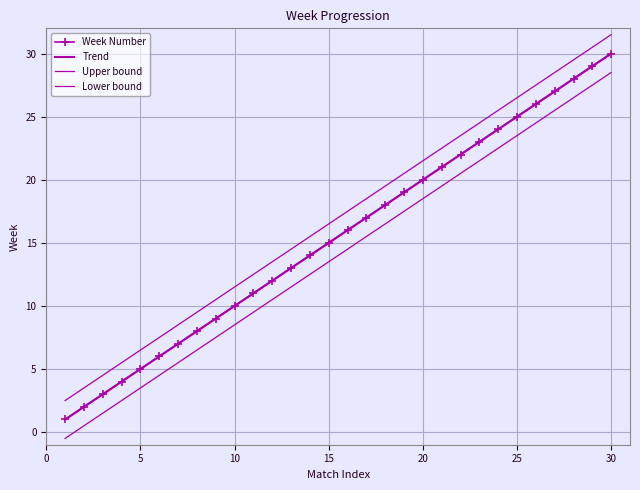

What is the average value of the Week Number series?

15.5